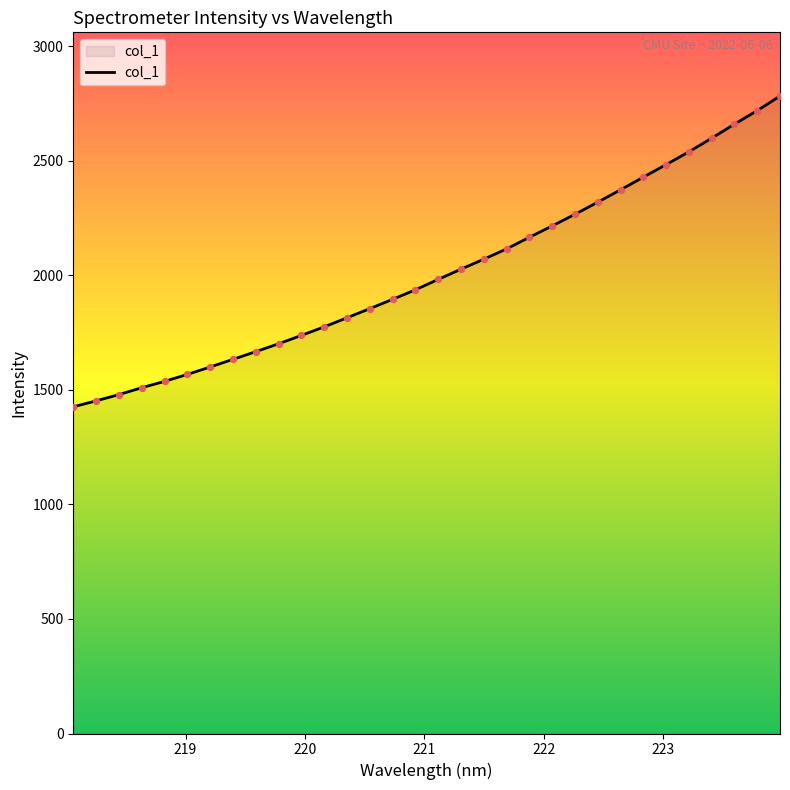

What is the minimum value shown in the chart?

1426.2